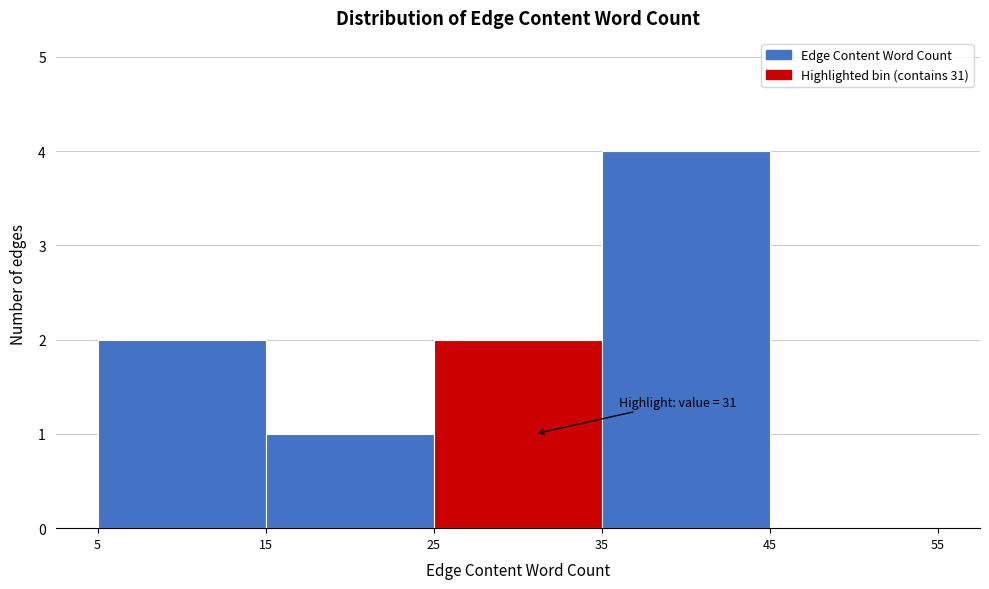

Over which range of the x-axis is the bar tallest?

35 to 45